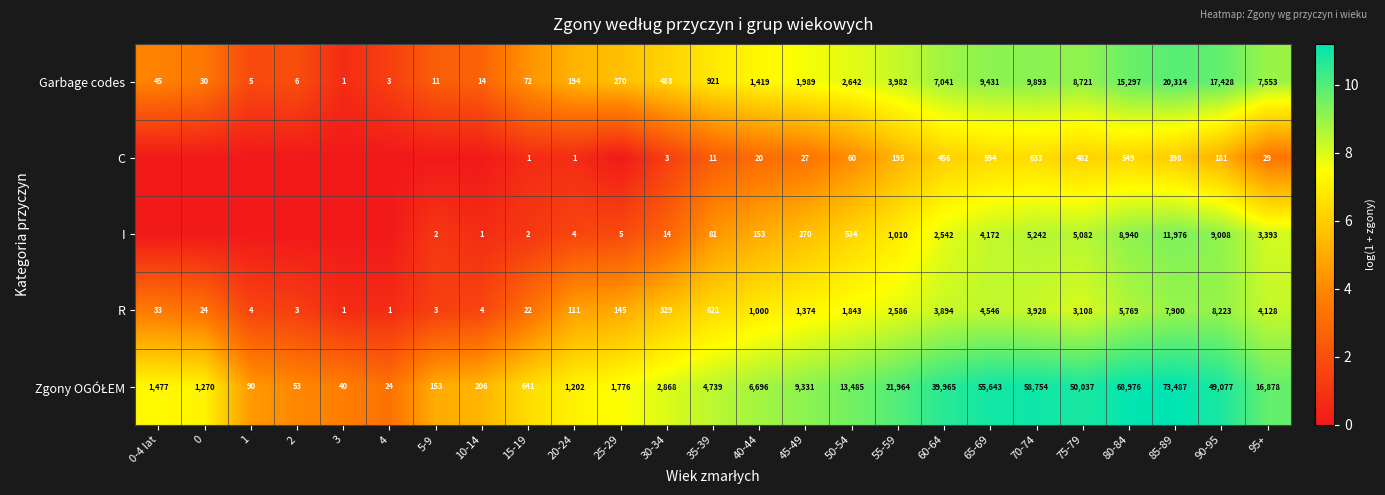

What is the spread (max minus min) of values at 50-54?

13425